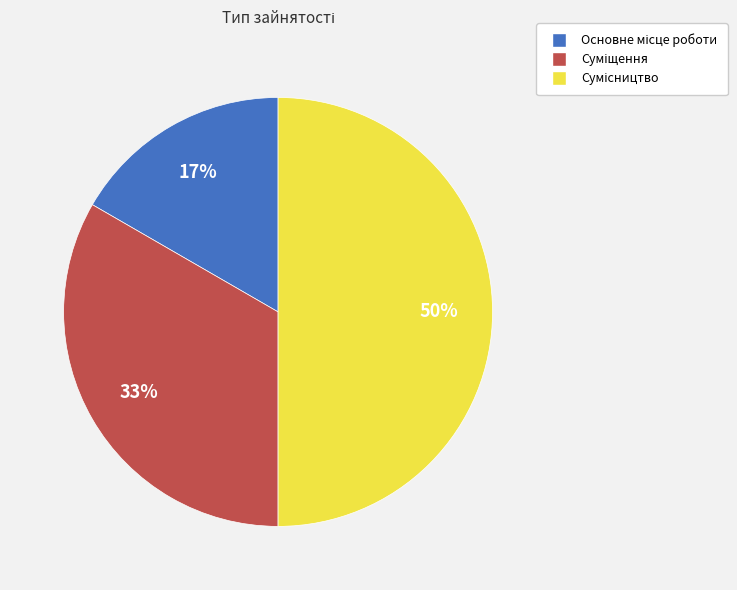

To the nearest percent, what is the difference between the largest and smallest slice percentages?

33%